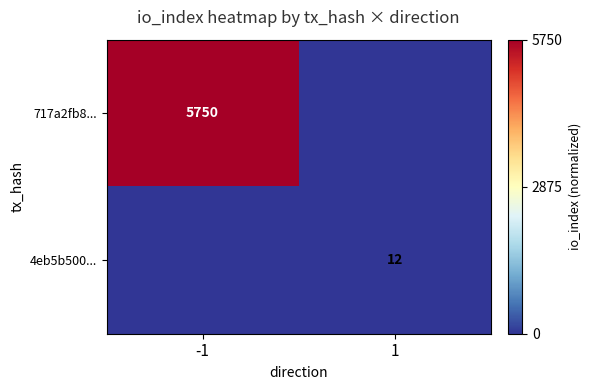

Is it true that 717a2fb8... equals 1666 at -1?

False